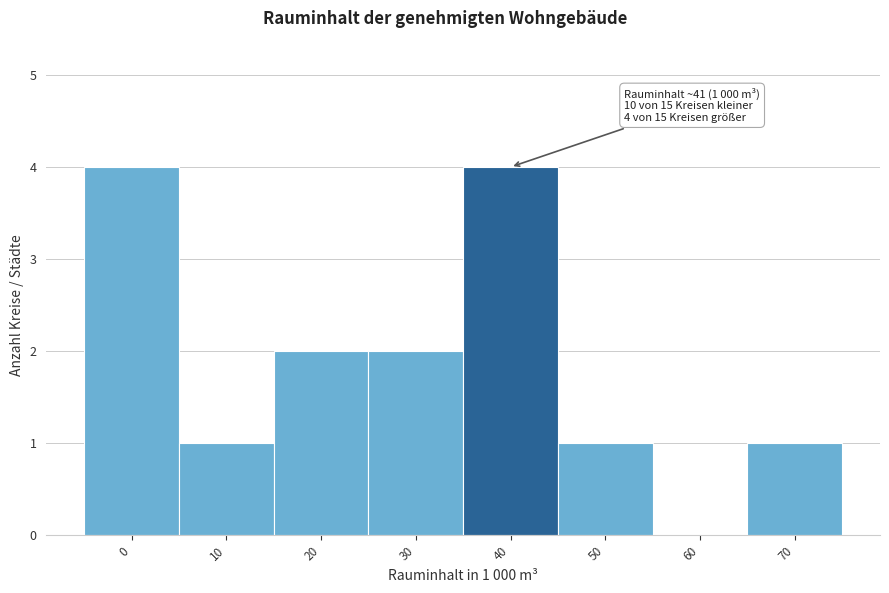

Reading left to right, transcribe all the data shown in this chart.

0=4	10=1	20=2	30=2	40=4	50=1	60=0	70=1